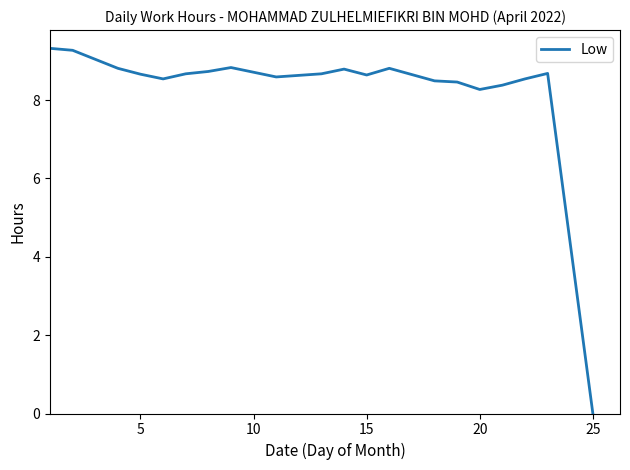

At which label is the value closest to 4?

25